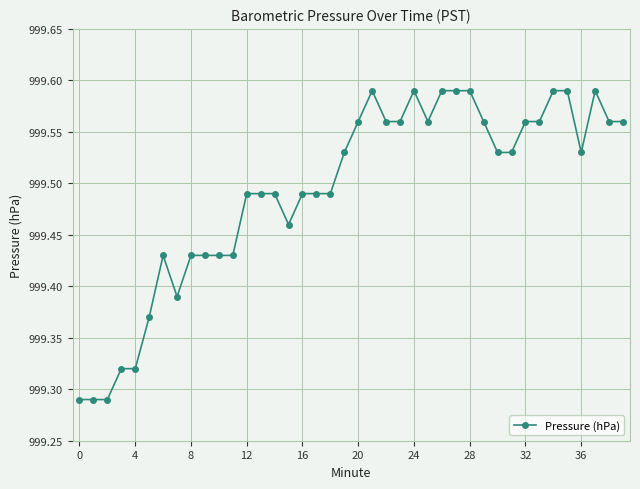

How many values are between 999 and 1000?

40